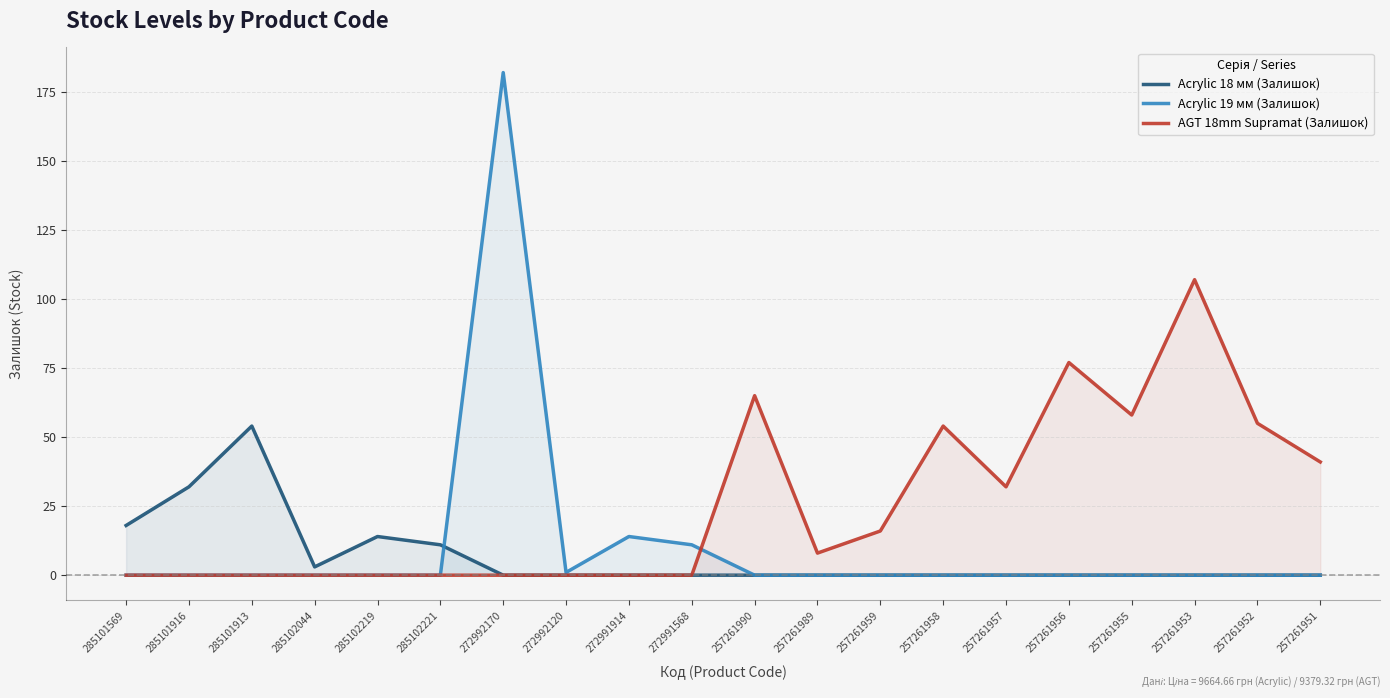

Where is Acrylic 18 мм (Залишок) nearest to the value 27?

285101916